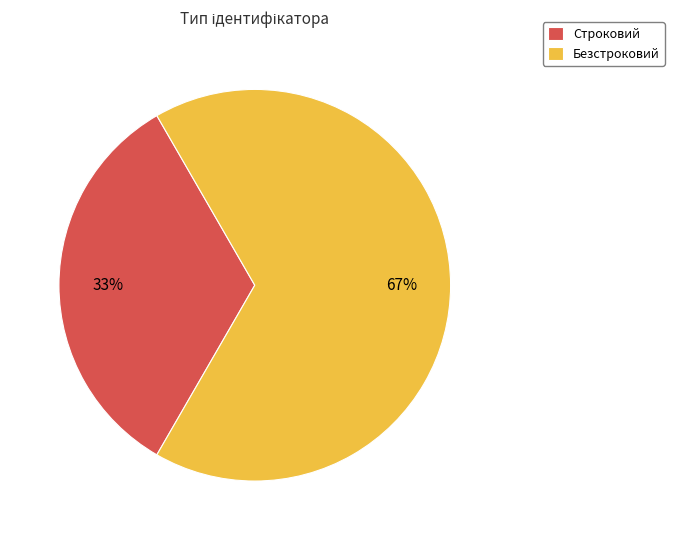

Which slice is the largest?

Безстроковий